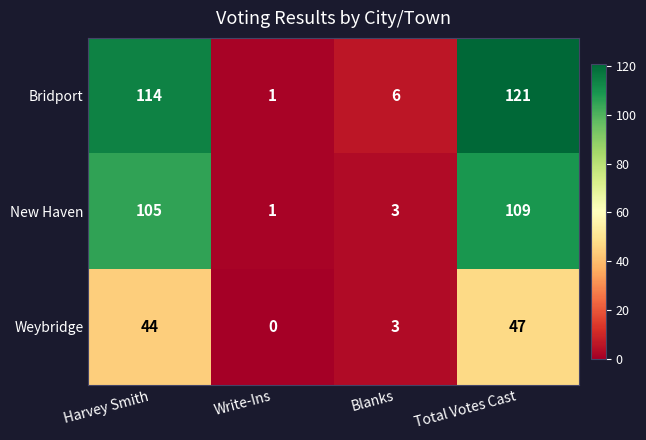

Which series has the largest range (max minus min)?

Bridport